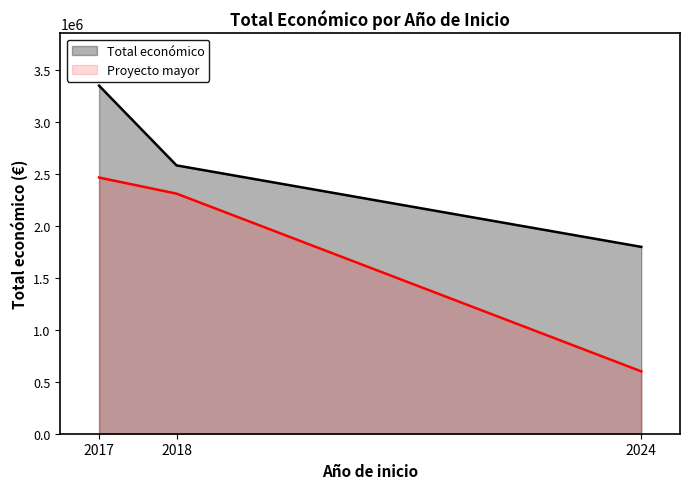

Reading left to right, list all the values displayed in this chart.

Total económico: 3348658	2581578	1797622
Proyecto mayor: 2464572	2310026	599779